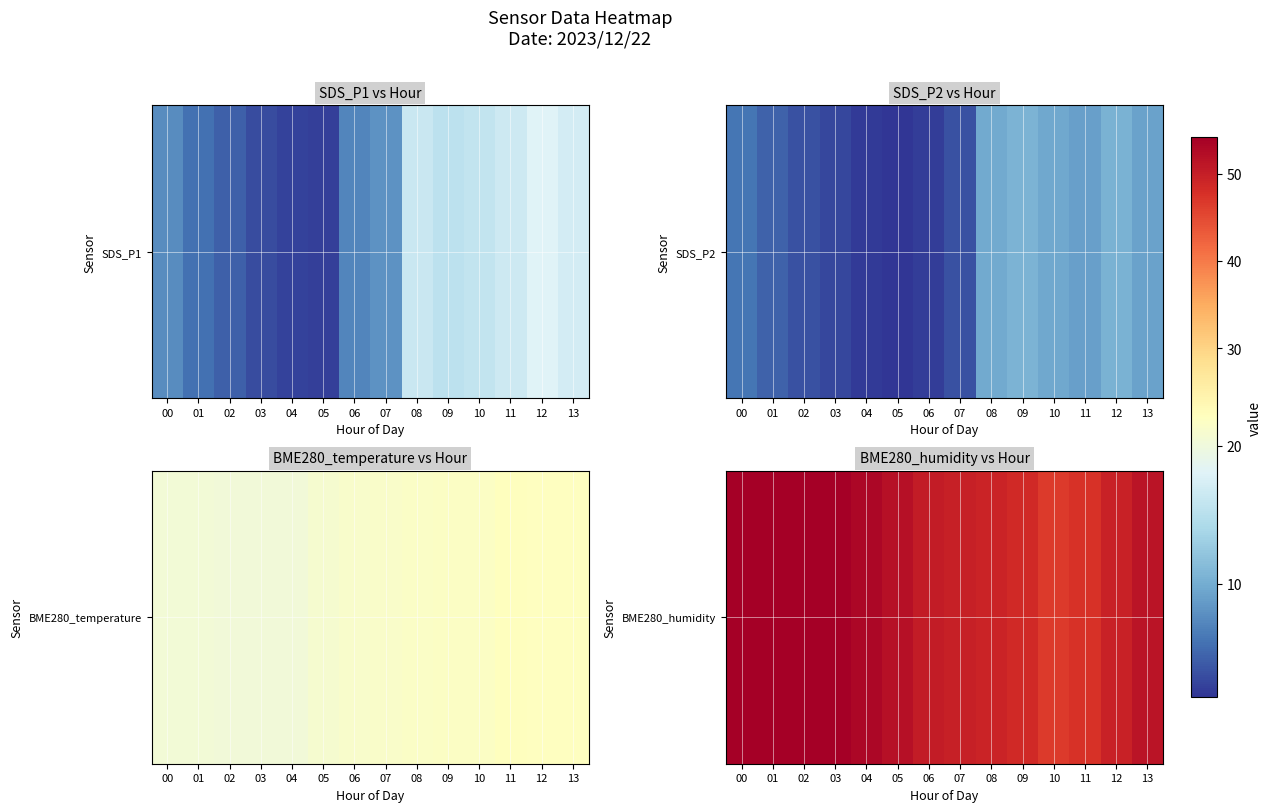

List the labels in order of value, smallest first.

10, 11, 09, 08, 12, 07, 06, 13, 05, 04, 03, 02, 00, 01